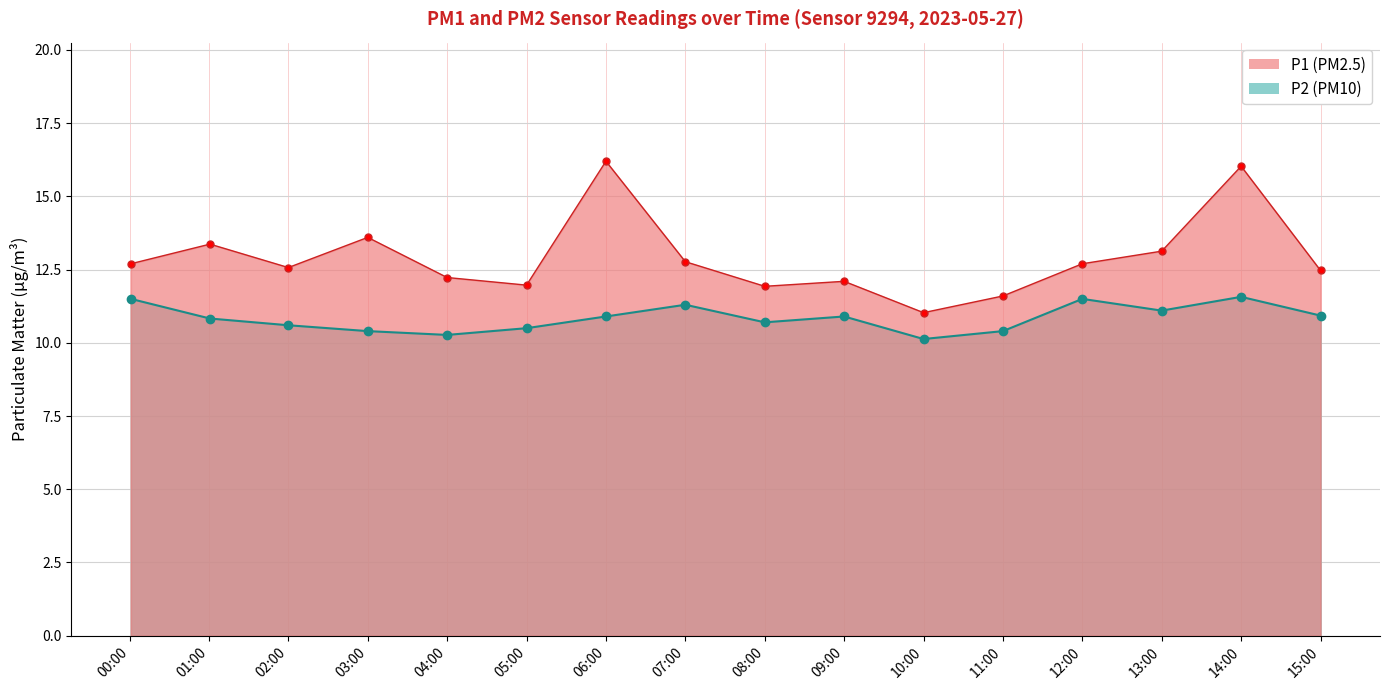

Where is the first local minimum for P2?

04:00